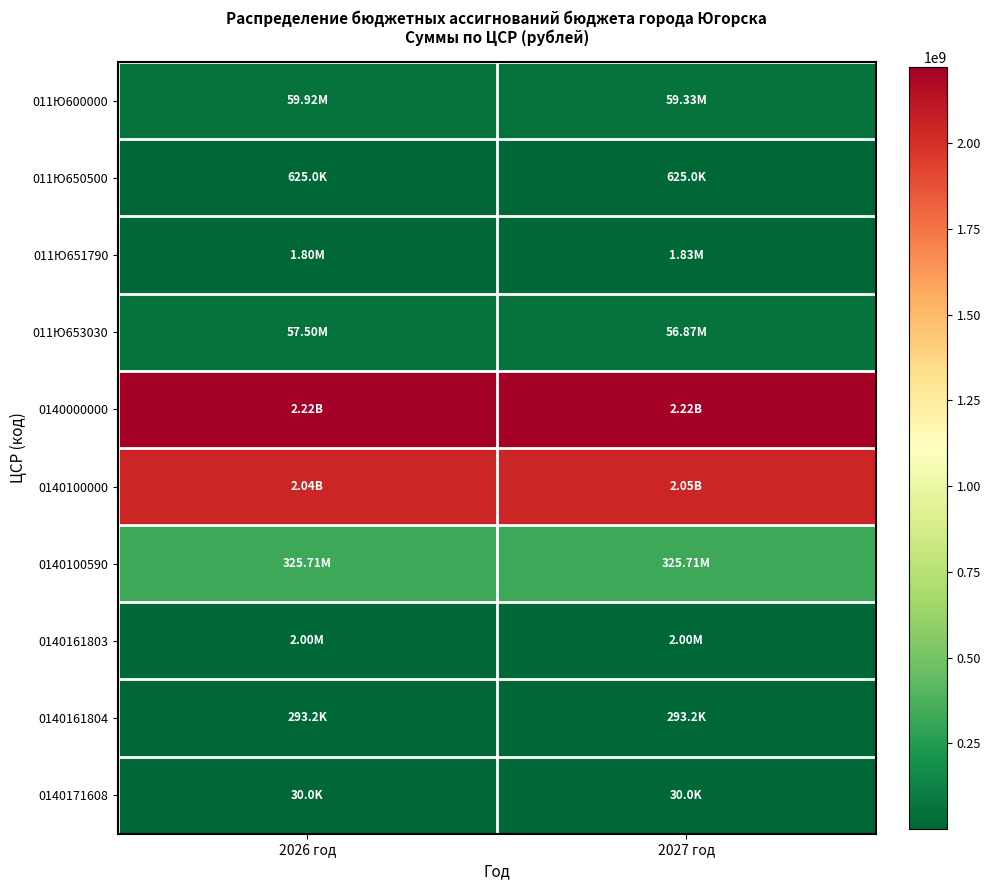

At which category does the chart reach its peak across all series?

2027 год